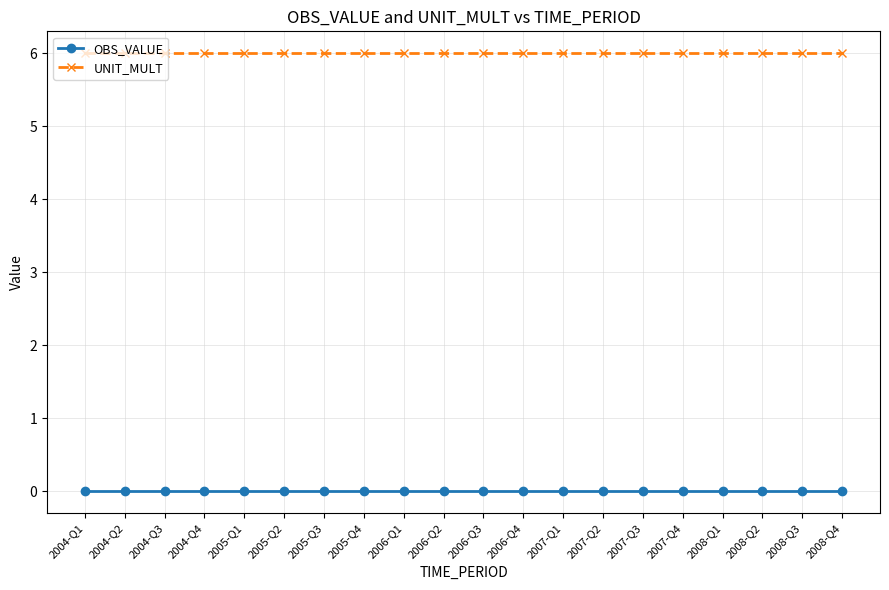

Reading left to right, what are all the values shown in this chart?

OBS_VALUE: 0	0	0	0	0	0	0	0	0	0	0	0	0	0	0	0	0	0	0	0
UNIT_MULT: 6	6	6	6	6	6	6	6	6	6	6	6	6	6	6	6	6	6	6	6